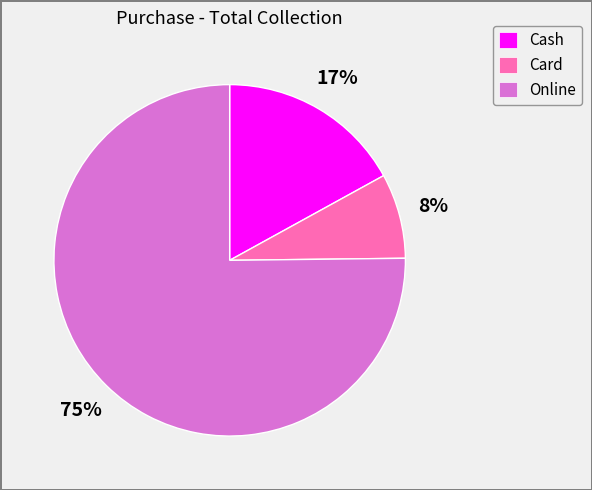

Rank the categories by value from lowest to highest.

Card, Cash, Online